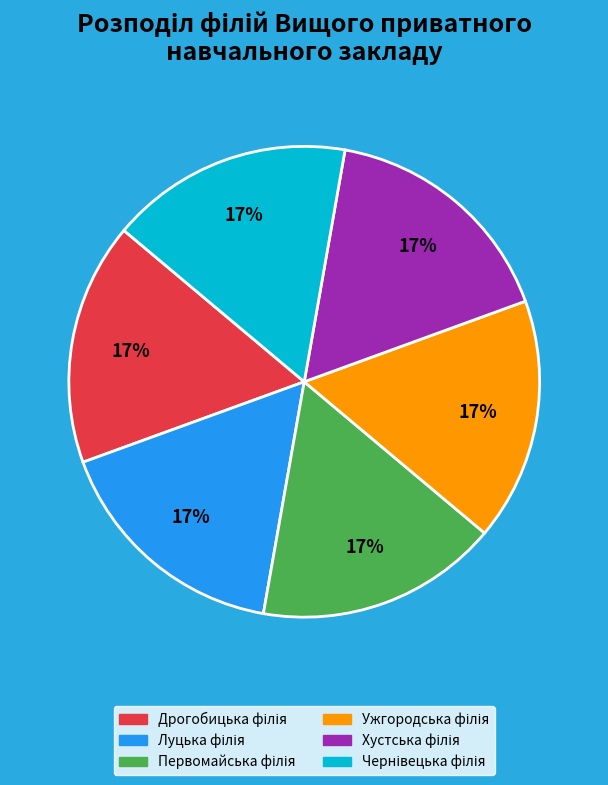

To the nearest percent, what is the average slice percentage?

17%